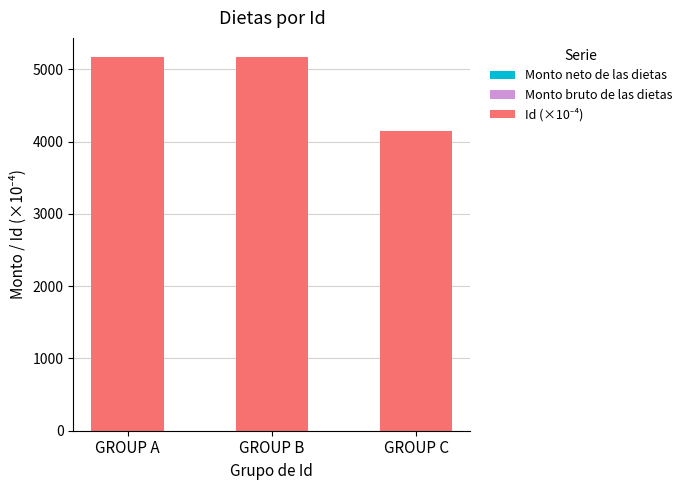

What is the ratio of the value at GROUP A to the value at GROUP B?

1.0